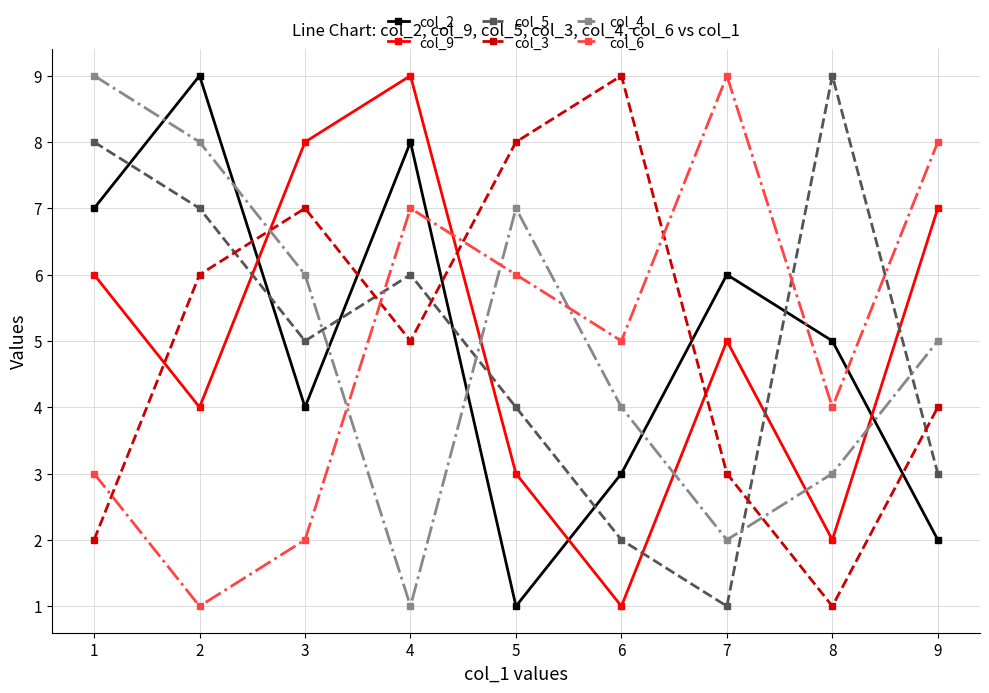

At which label is col_3 closest to 5?

4